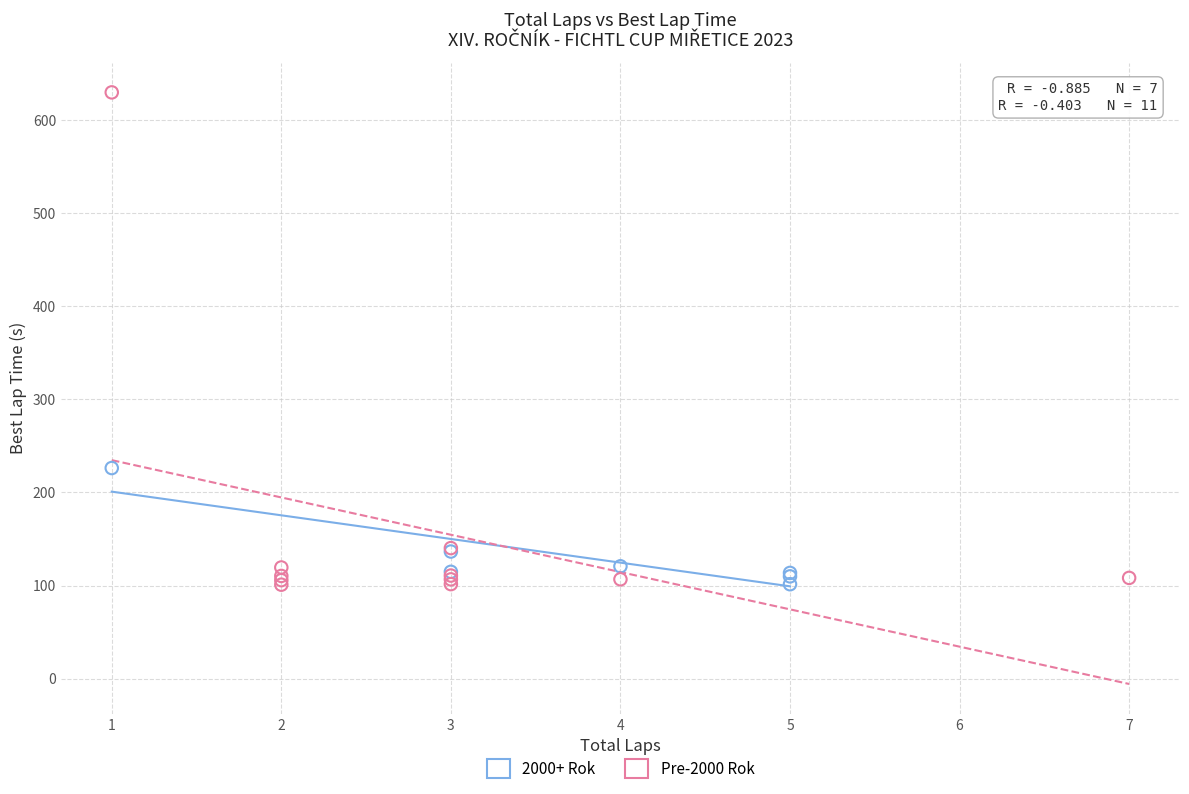

What are all the series names shown in the legend?

2000+ Rok, Pre-2000 Rok